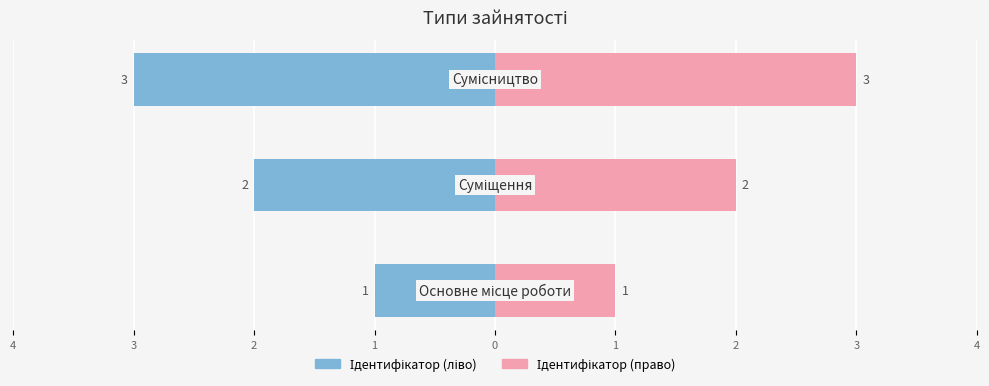

Which series has the largest total across all categories?

Ідентифікатор (право)